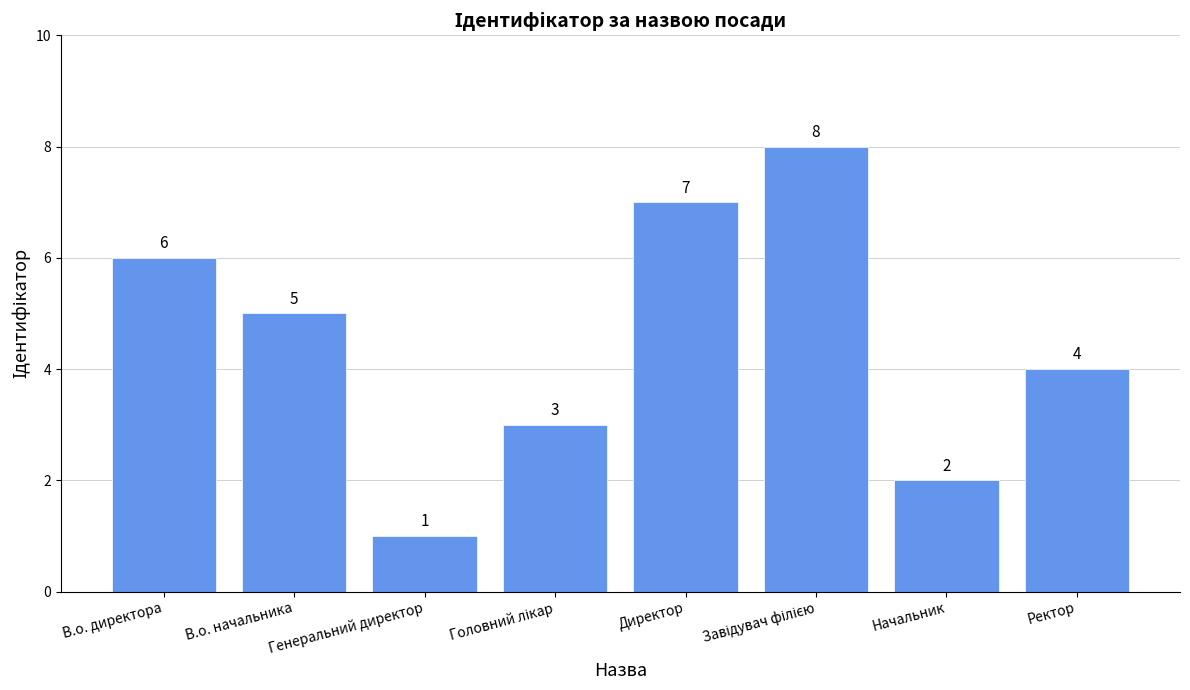

What is the difference between the second highest and second lowest values?

5